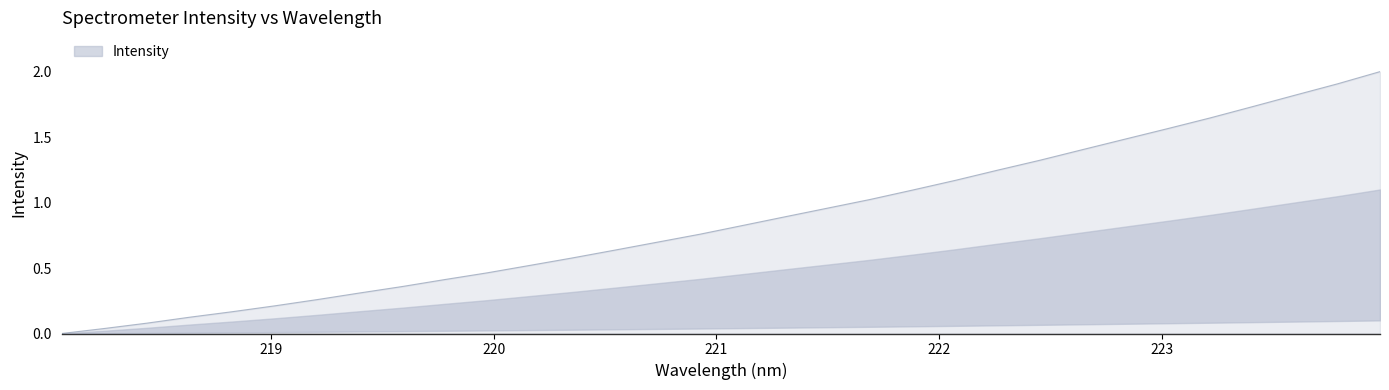

The value at 220.7354 is 0.7. True or false?

True